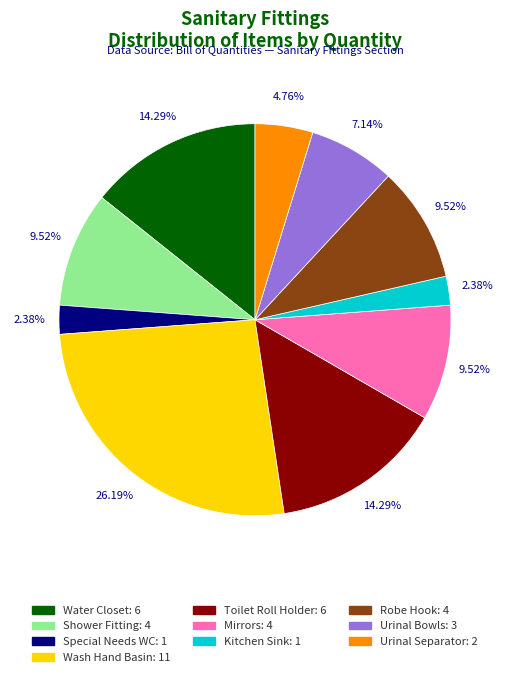

Which has a higher value, Kitchen Sink or Mirrors?

Mirrors